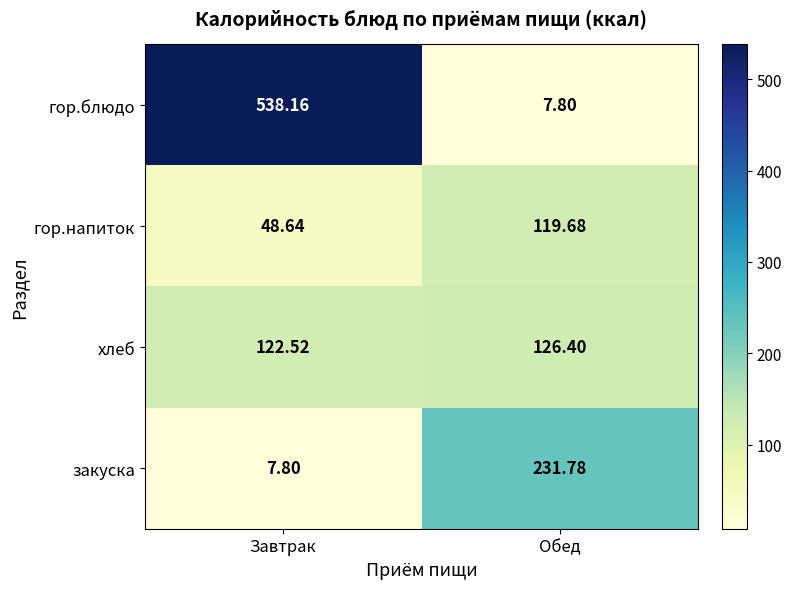

Rank the series at Завтрак from lowest to highest value.

закуска, гор.напиток, хлеб, гор.блюдо